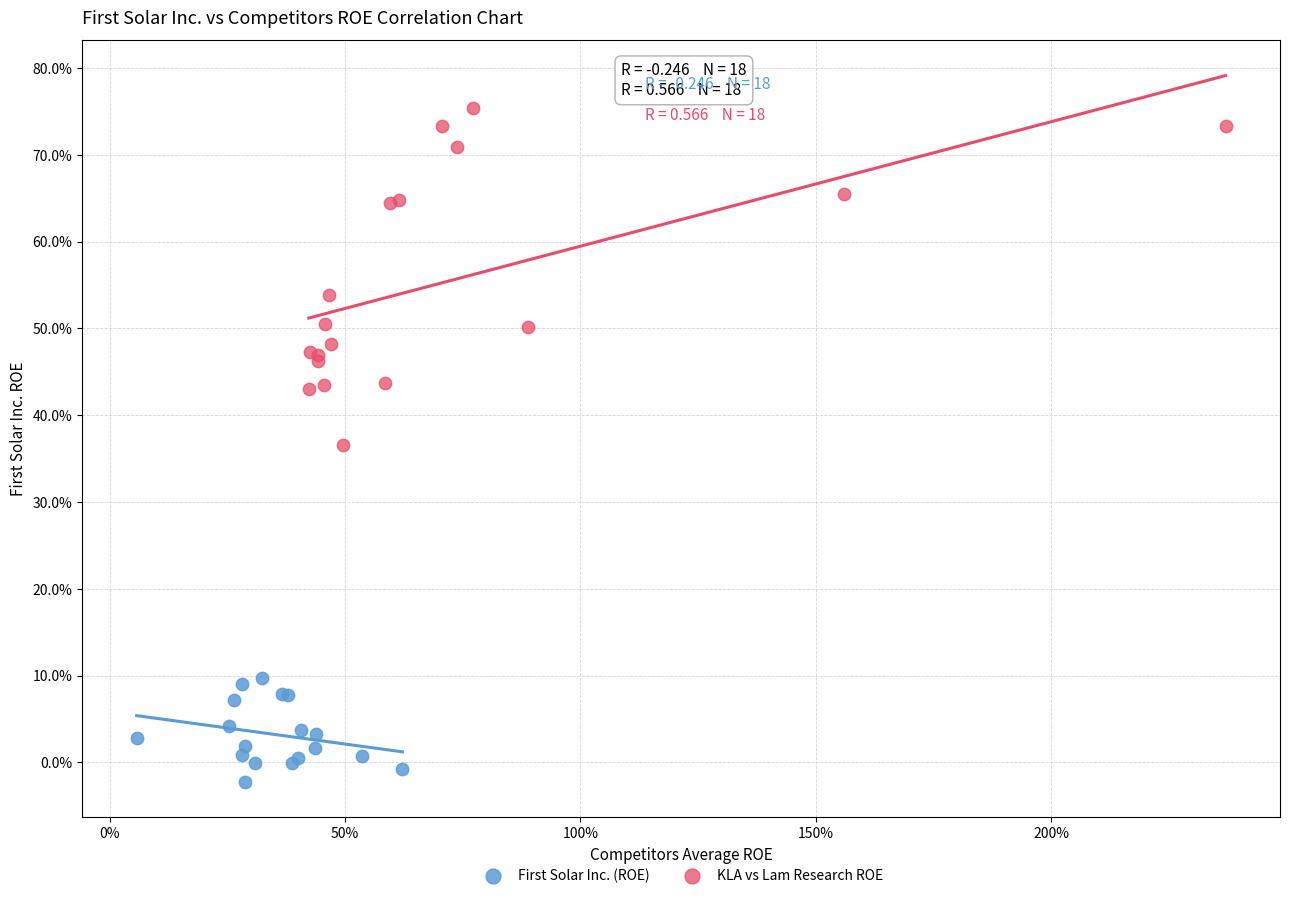

Which series reaches the maximum Y coordinate?

KLA vs Lam Research ROE